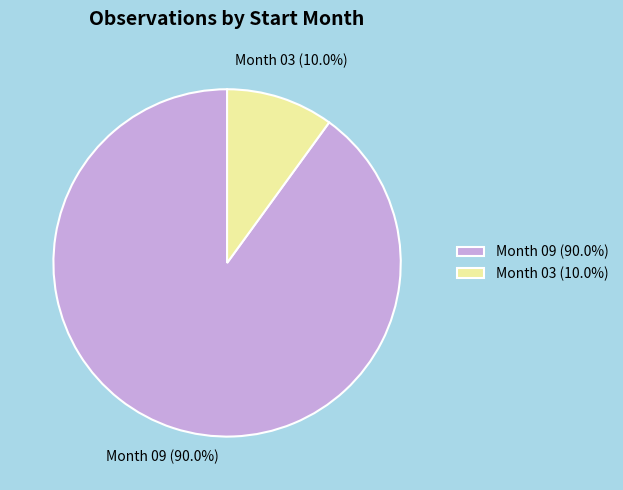

Between Month 09 (90.0%) and Month 03 (10.0%), which is larger?

Month 09 (90.0%)